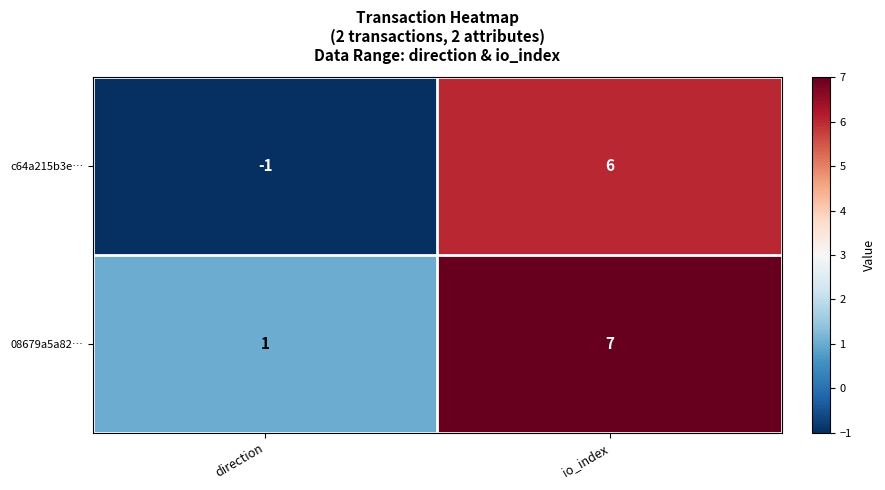

At which label does c64a215b3e… reach its peak?

io_index